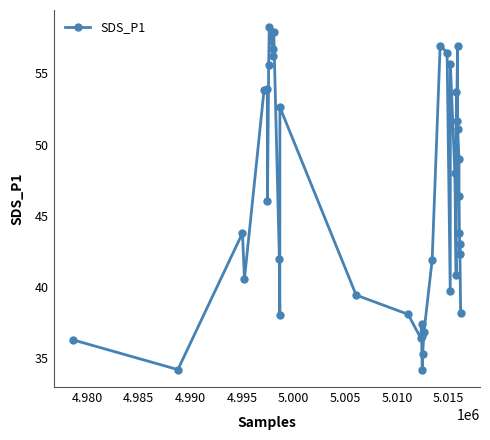

What is the minimum value shown in the chart?

34.2